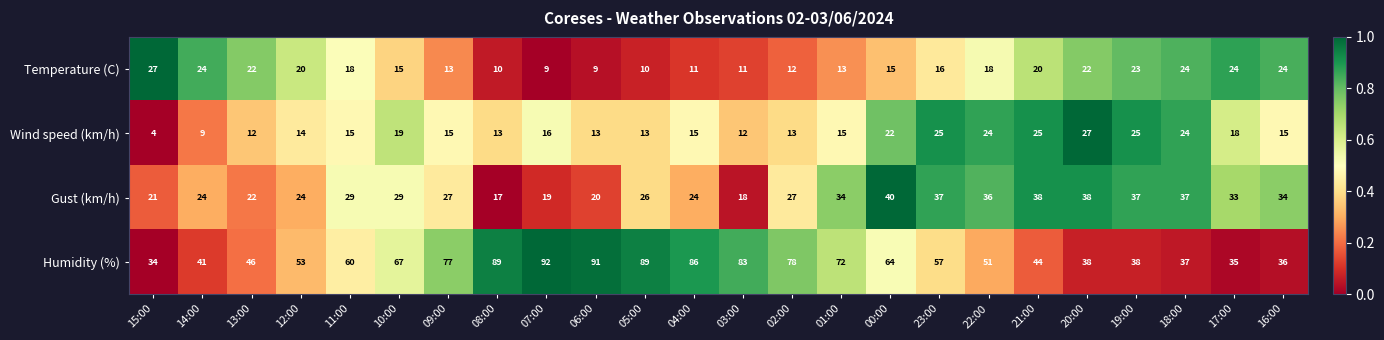

What value does the Gust (km/h) series have at 23:00, to the nearest 5?

35